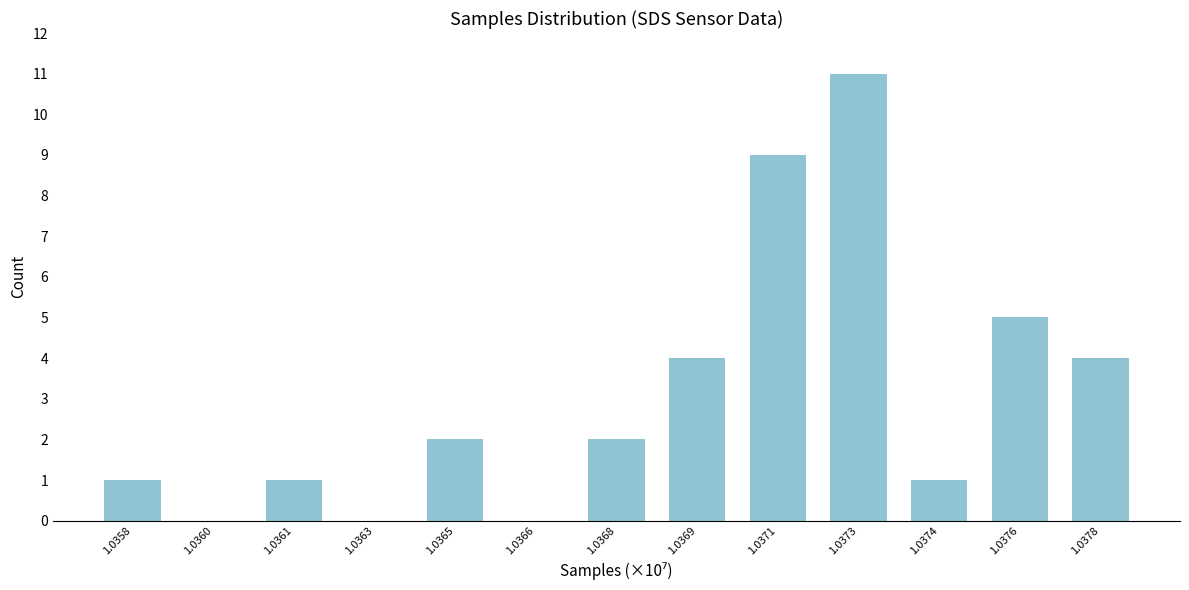

Reading left to right, extract all data points from this chart.

1.0358=1	1.0360=0	1.0361=1	1.0363=0	1.0365=2	1.0366=0	1.0368=2	1.0369=4	1.0371=9	1.0373=11	1.0374=1	1.0376=5	1.0378=4